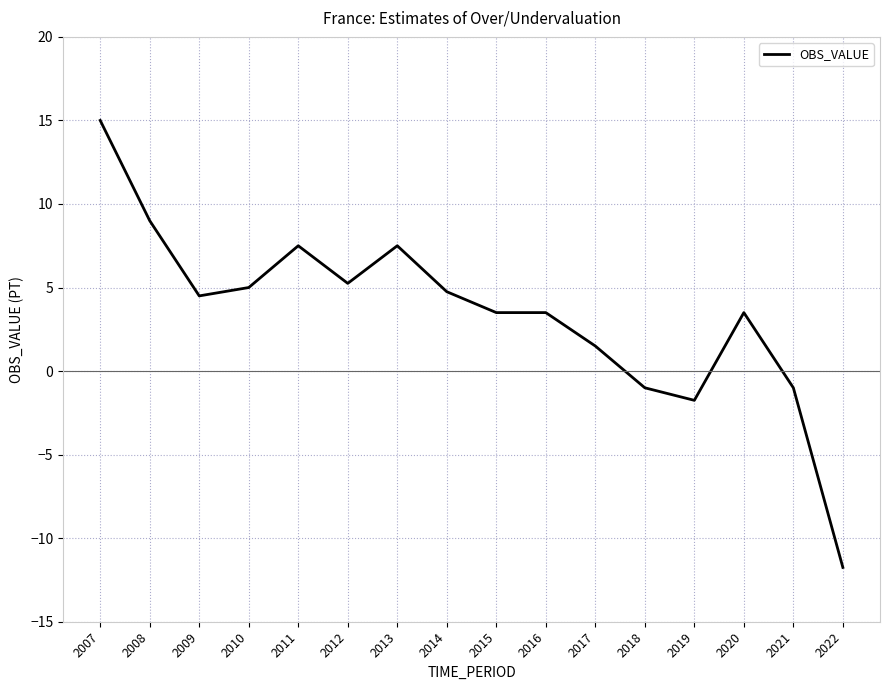

What is the ratio of the value at 2010 to the value at 2009?

1.1